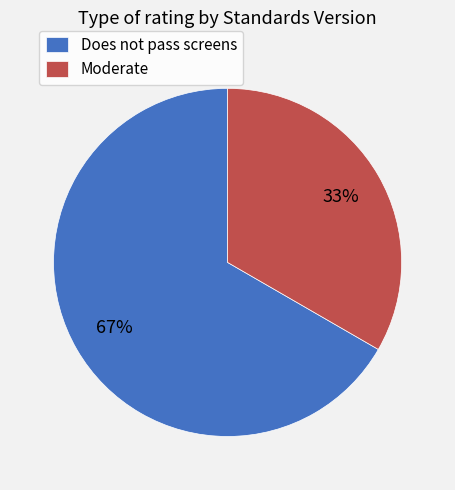

Rank the categories by value from lowest to highest.

Moderate, Does not pass screens